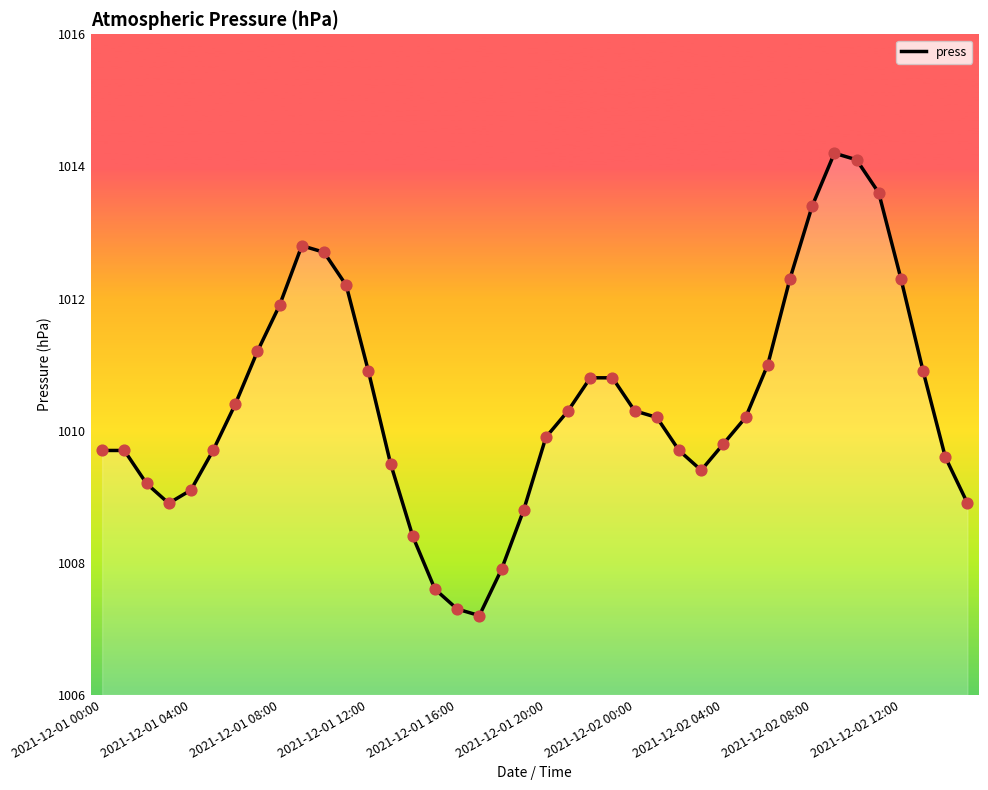

What is the minimum value shown in the chart?

1007.2